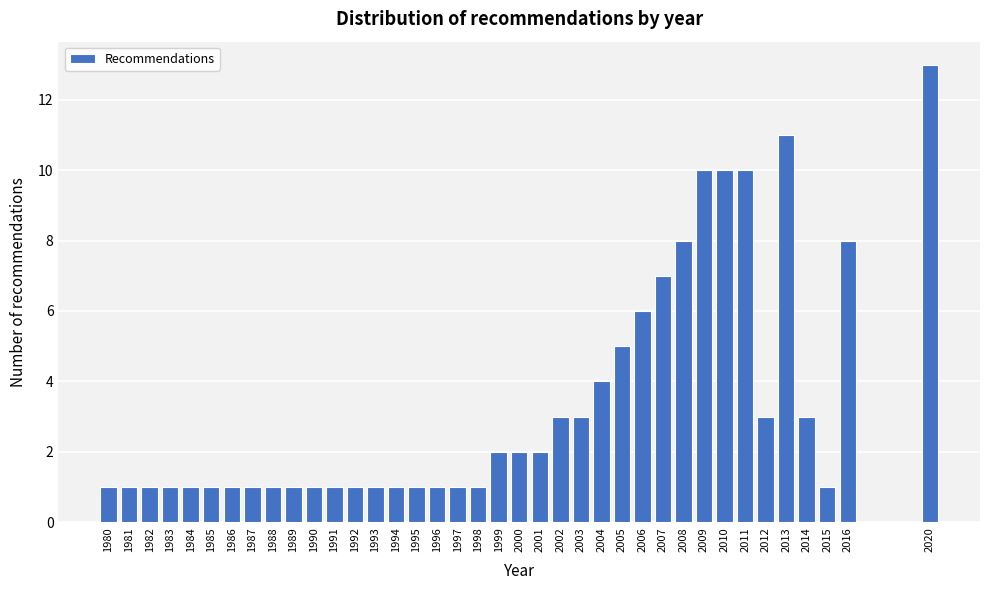

What is the change in value from 2007 to 2015?

-6